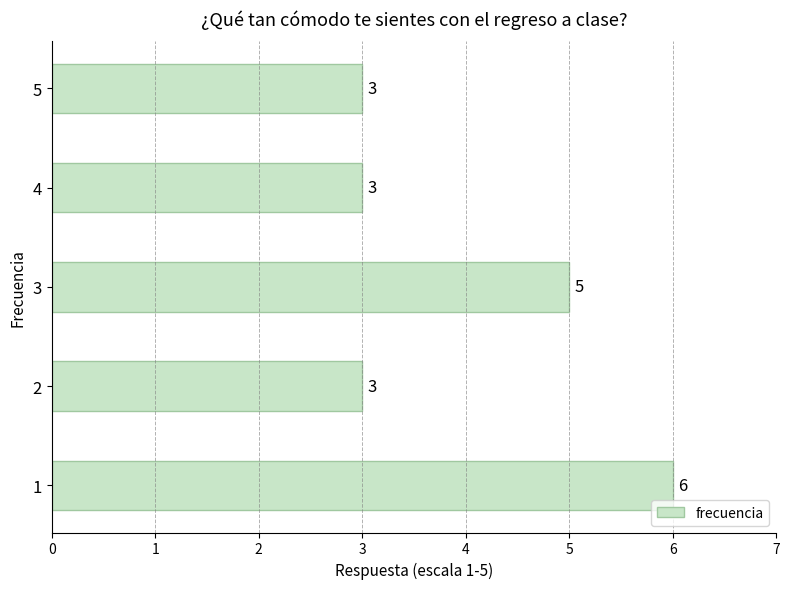

Reading top to bottom, what are all the values shown in this chart?

3	3	5	3	6